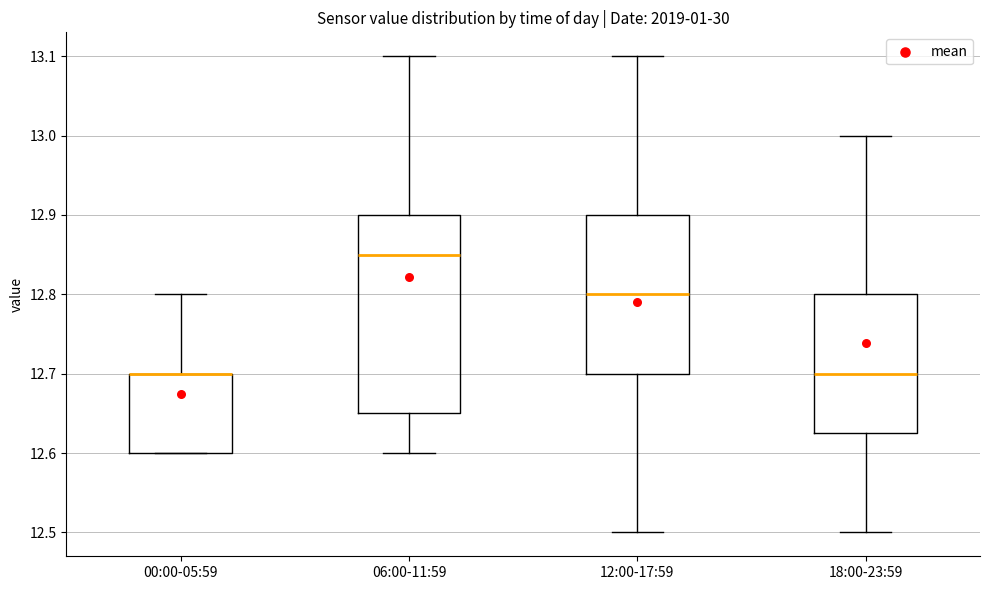

Reading left to right, read every box against the y-axis: the position of its median line, the range the box covers, and the ends of its whiskers. The values are not printed on the chart, so give them approximately, as read against the axis.

00:00-05:59: median 12.70 (drawn on the box's upper edge), box 12.60 to 12.70, whiskers 12.60 to 12.80
06:00-11:59: median 12.85, box 12.65 to 12.90, whiskers 12.60 to 13.10
12:00-17:59: median 12.80, box 12.70 to 12.90, whiskers 12.50 to 13.10
18:00-23:59: median 12.70, box 12.63 to 12.80, whiskers 12.50 to 13.00